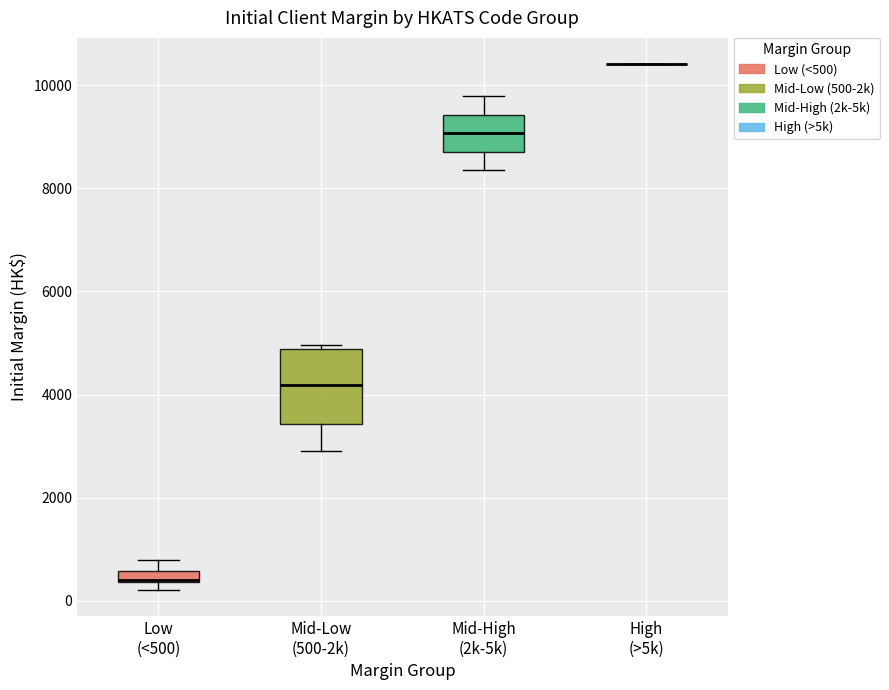

Comparing the boxes themselves (not the whiskers), which one is the tallest?

Mid-Low (500-2k)